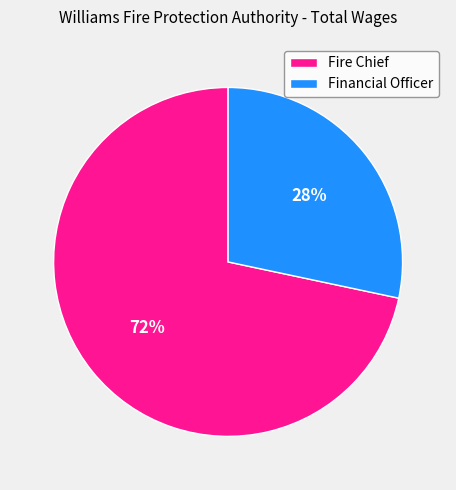

Do Financial Officer and Fire Chief together represent more than half of the pie?

Yes